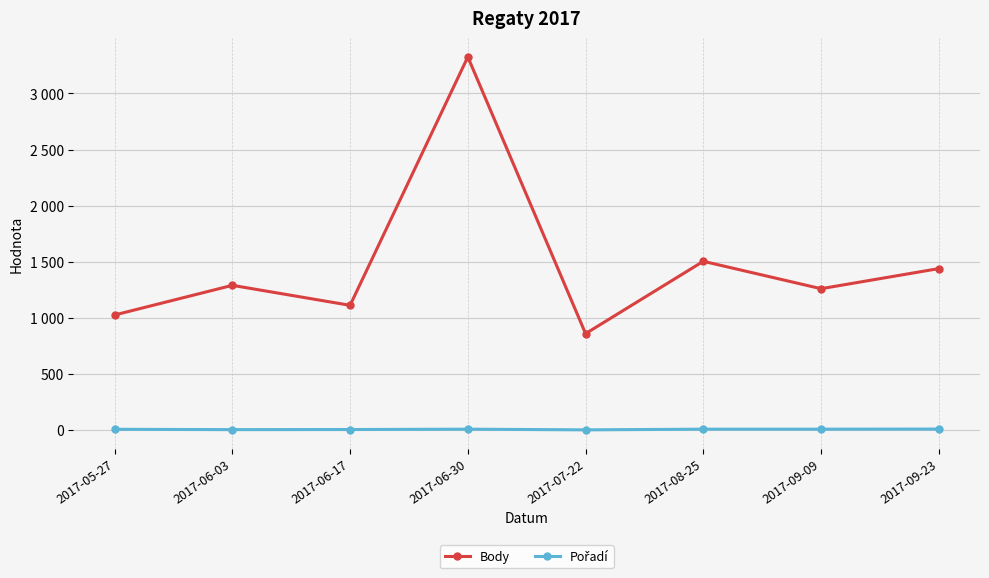

Reading left to right, transcribe all the data shown in this chart.

Body: 2017-05-27=1027	2017-06-03=1291	2017-06-17=1113	2017-06-30=3325	2017-07-22=861	2017-08-25=1505	2017-09-09=1261	2017-09-23=1440
Pořadí: 2017-05-27=9	2017-06-03=6	2017-06-17=7	2017-06-30=10	2017-07-22=4	2017-08-25=10	2017-09-09=10	2017-09-23=11